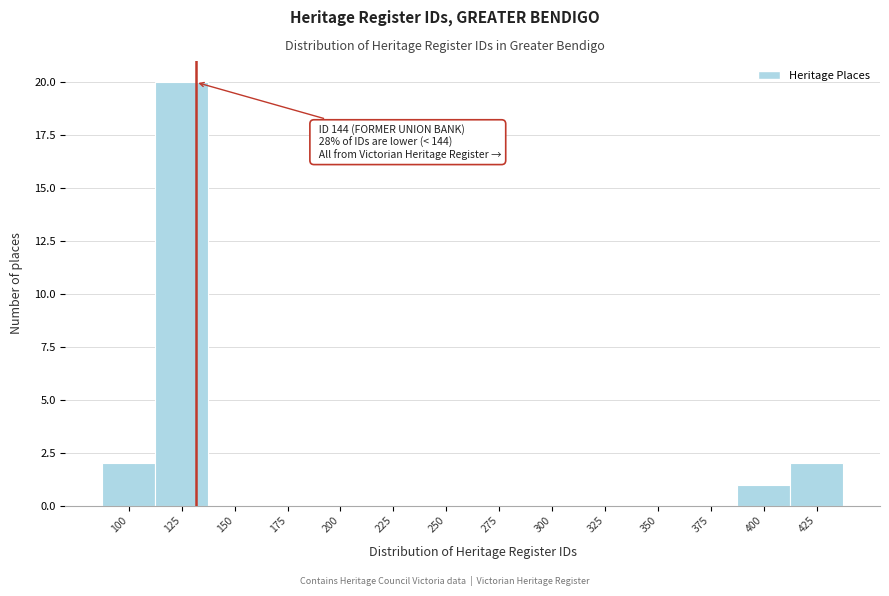

Reading right to left, transcribe all the data shown in this chart.

425=2	400=1	375=0	350=0	325=0	300=0	275=0	250=0	225=0	200=0	175=0	150=0	125=20	100=2